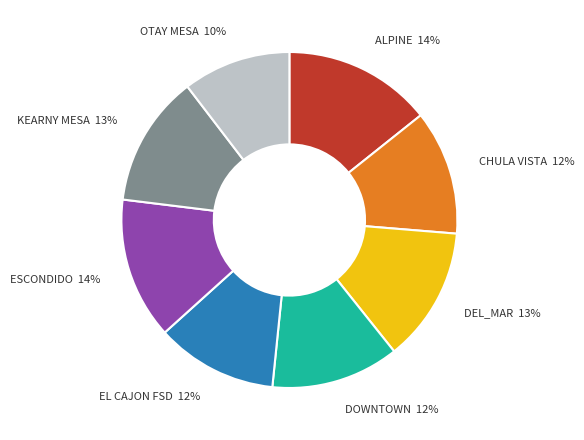

Is there a majority slice in this chart?

No